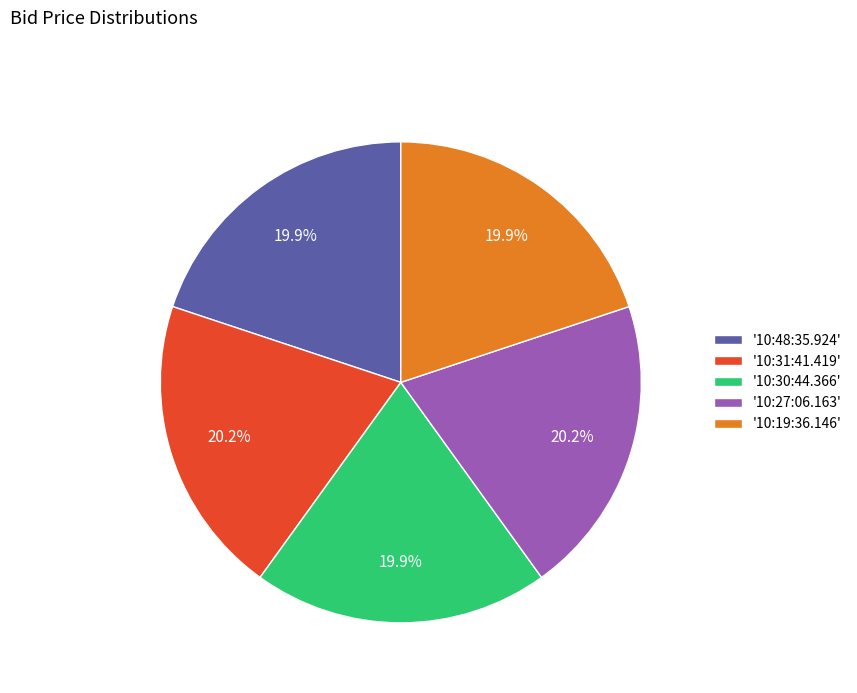

Does '10:19:36.146' represent more than half of the total?

No